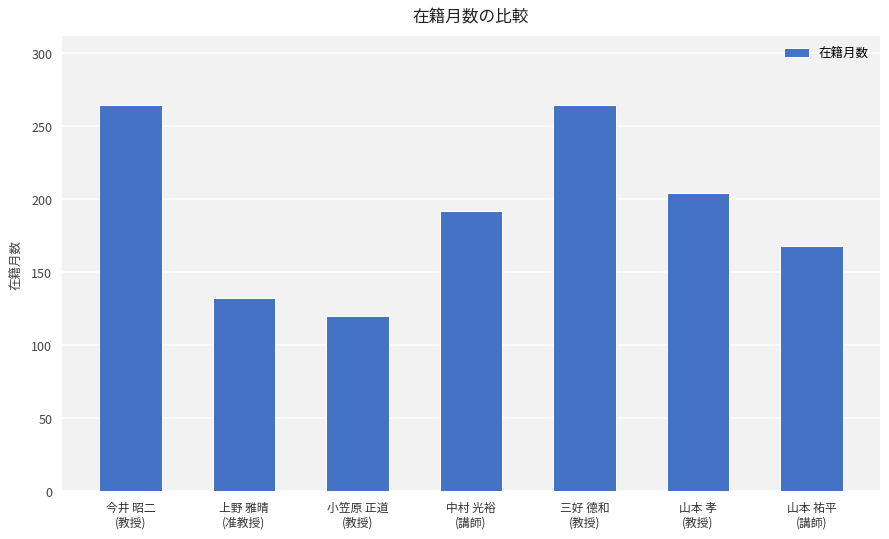

What is the average value?

192